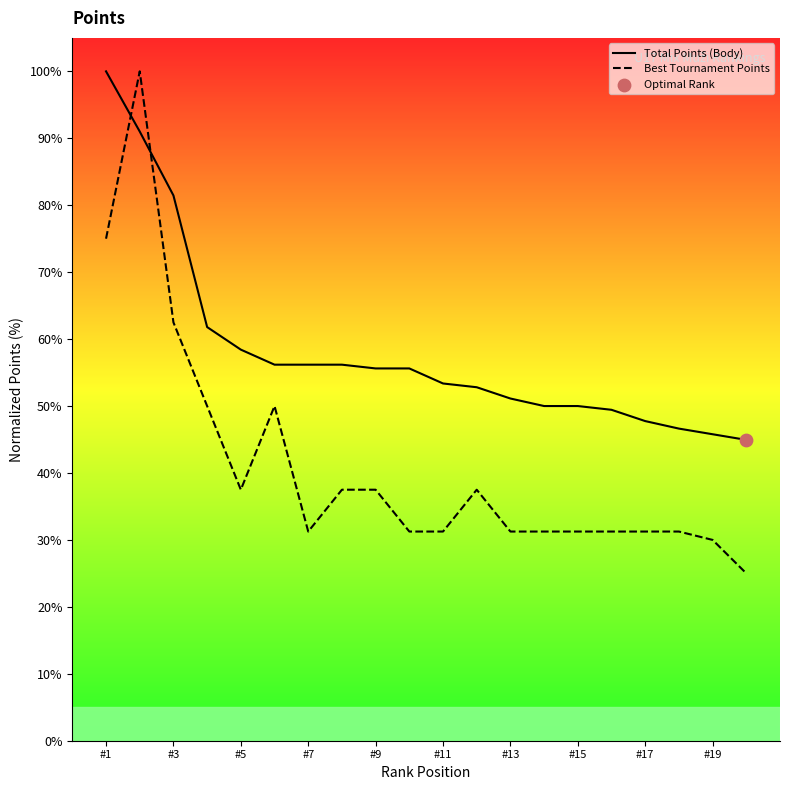

Which series has the largest total across all categories?

Total Points (Body)